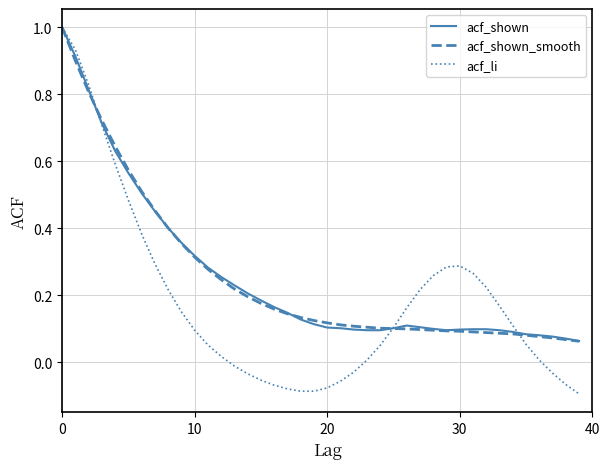

What is the highest value of the acf_li series?

1.0